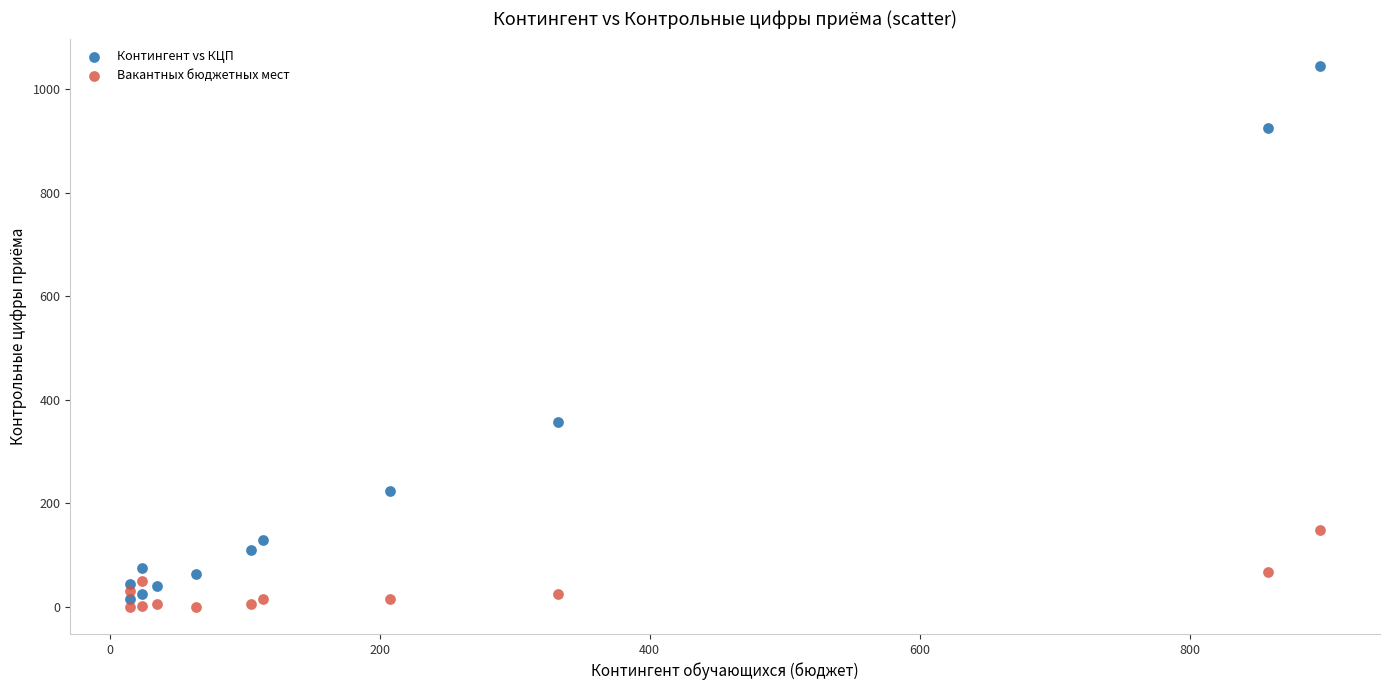

Which series contains the highest Y value?

Контингент vs КЦП